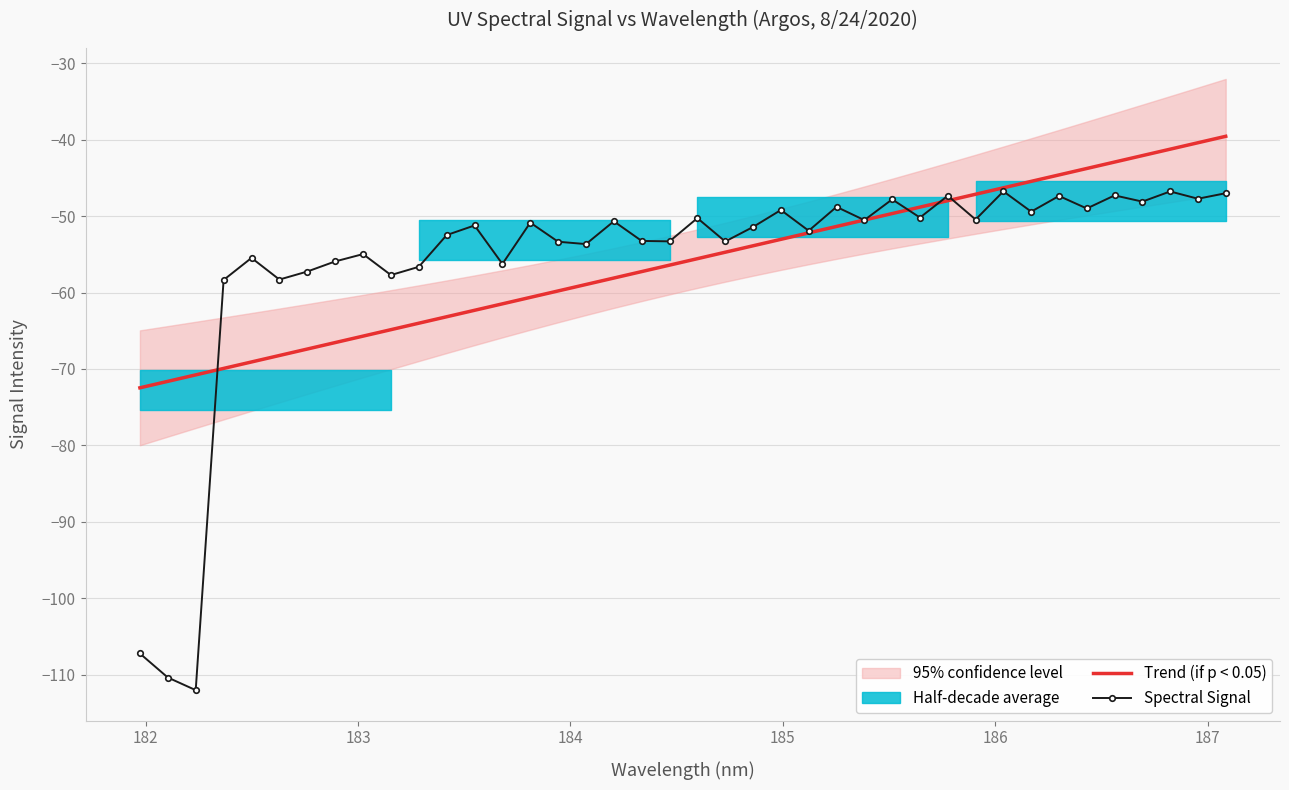

Is this an area chart (filled region under the line)?

No